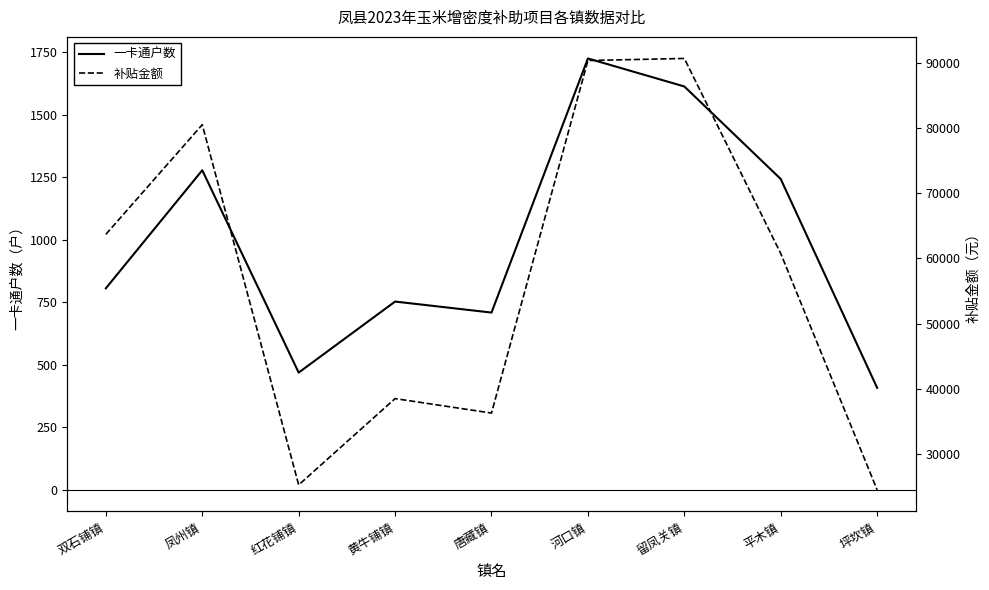

How many interior local peaks does the 一卡通户数 series have?

3